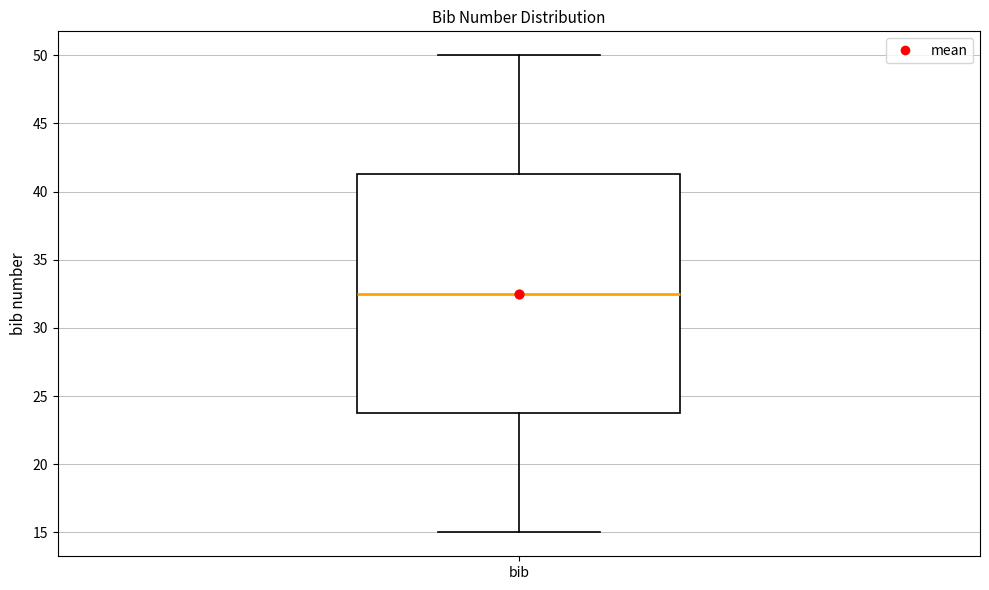

Read this box plot against the y-axis: the position of the median line, the range covered by the box, and the ends of both whiskers. The values are not printed on the chart, so give them approximately, as read against the axis.

median 32.5, box 24.0 to 41.5, whiskers 15.0 to 50.0